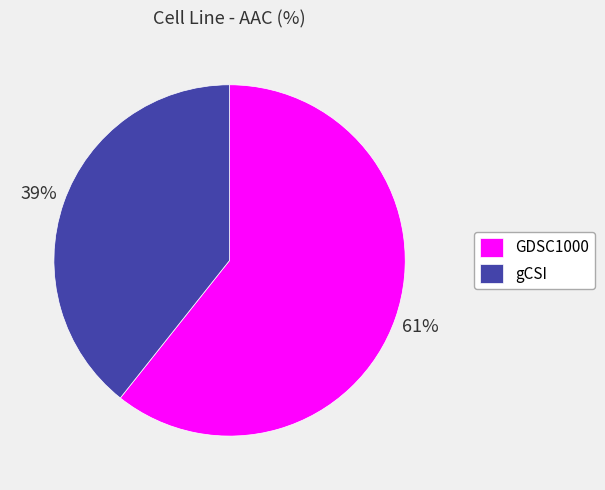

Is it true that gCSI is 39% of the pie?

True